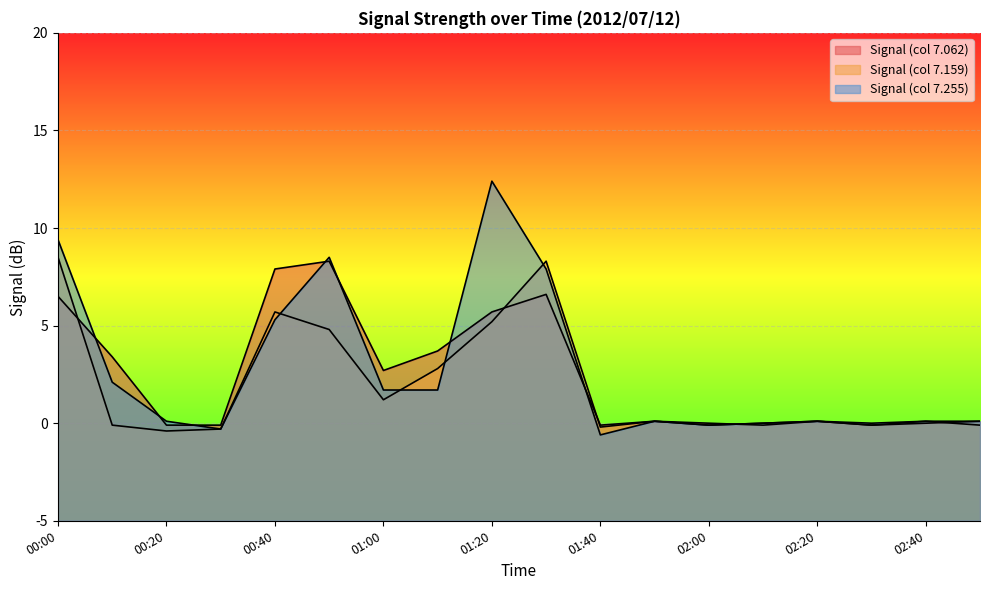

What is the lowest value of the Signal (col 7.062) series?

-0.1